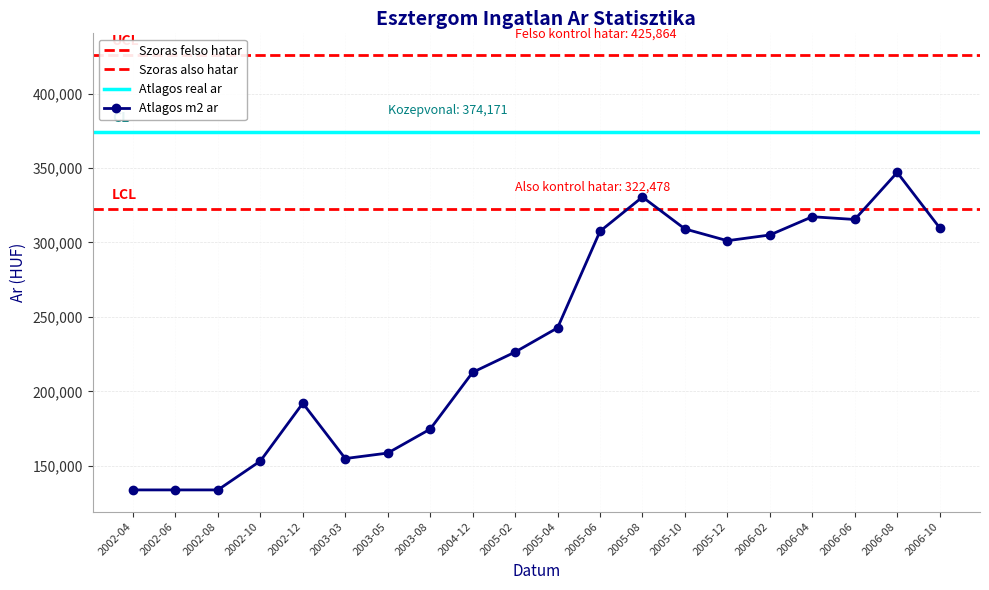

What are all the series names shown in the legend?

Atlagos m2 ar, Szoras also hatar, Szoras felso hatar, Atlagos real ar